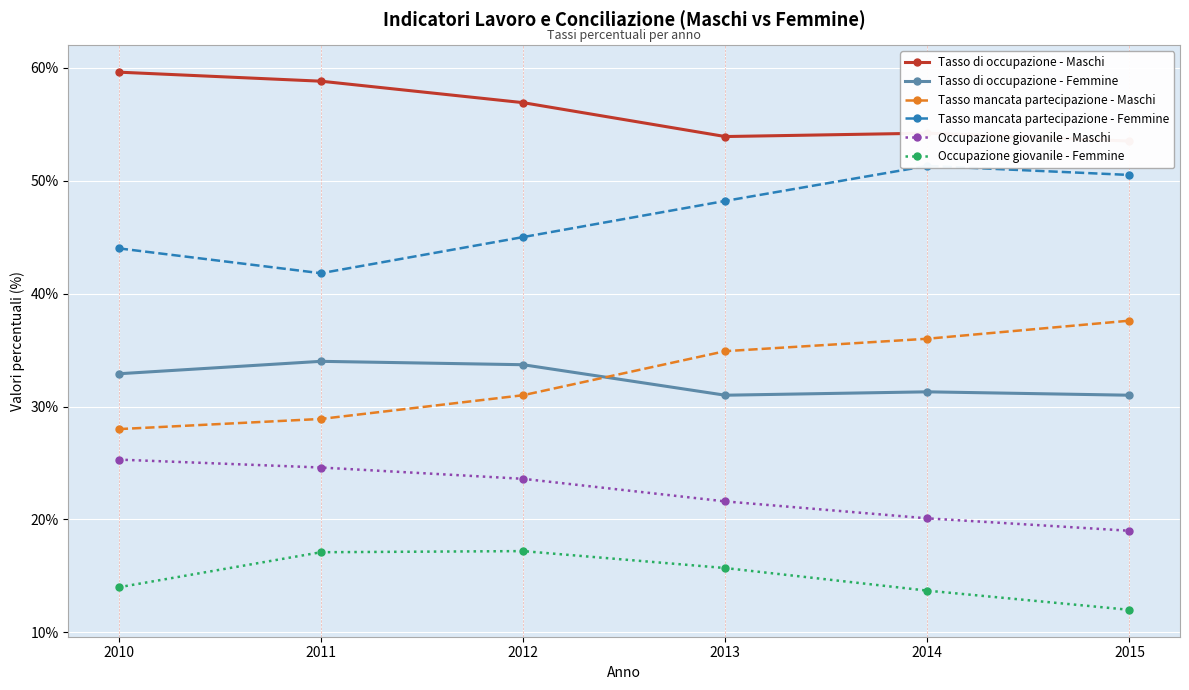

True or false: Tasso mancata partecipazione - Femmine and Tasso mancata partecipazione - Maschi cross at least once.

False